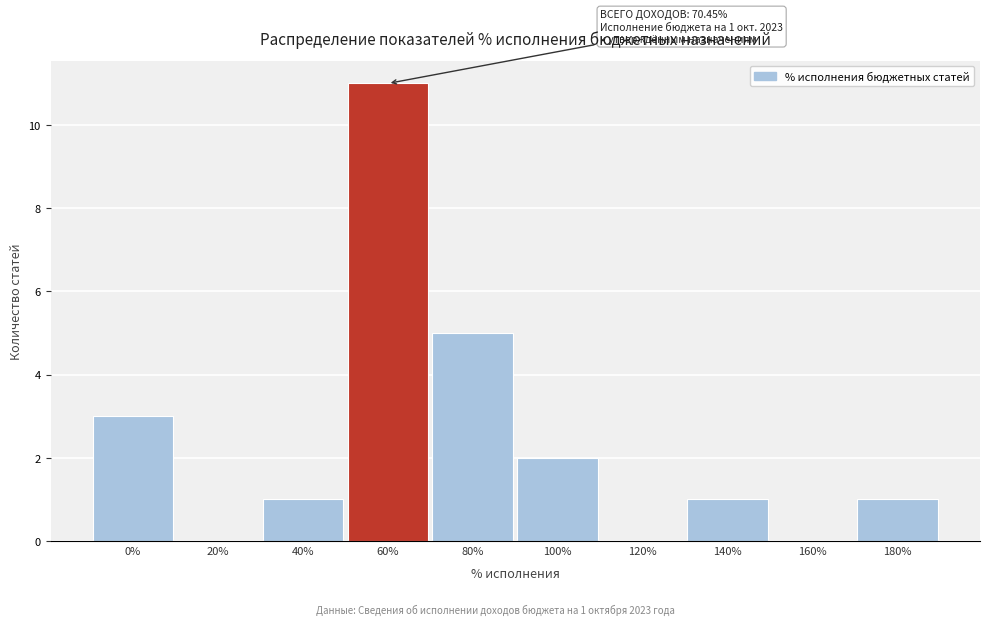

Reading left to right, extract all data points from this chart.

0%=3	20%=0	40%=1	60%=11	80%=5	100%=2	120%=0	140%=1	160%=0	180%=1